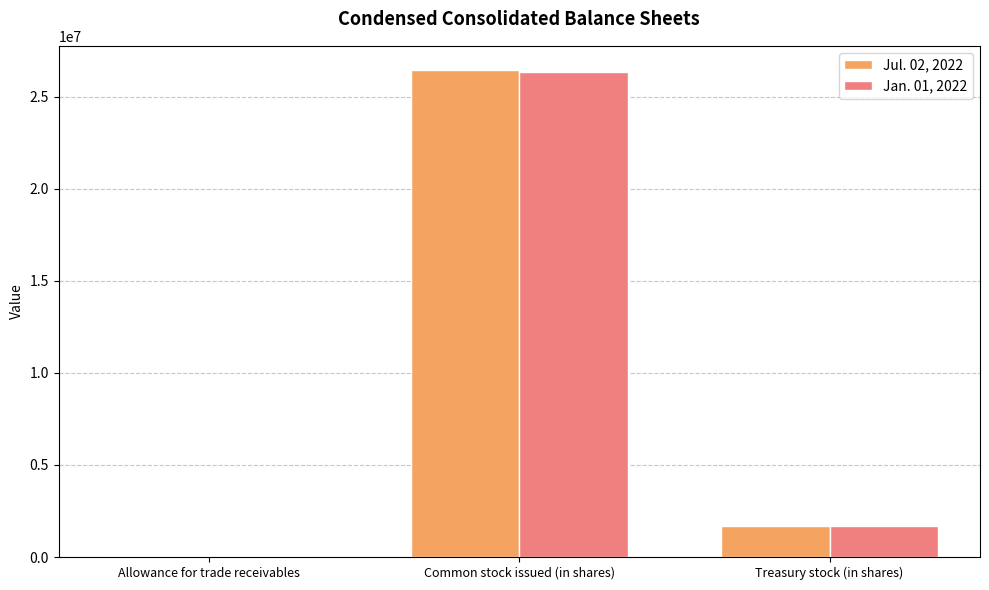

At which label does Jan. 01, 2022 reach its peak?

Common stock issued (in shares)